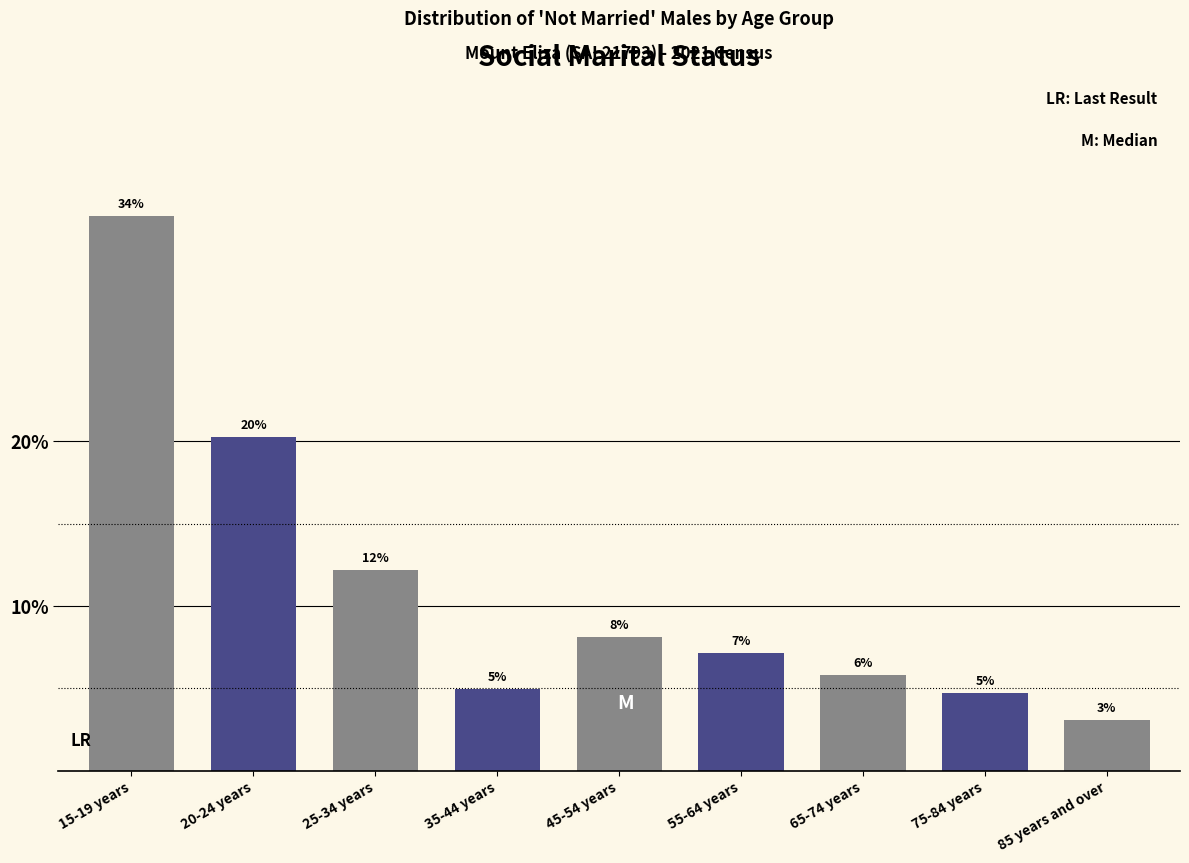

How many bars are there in total?

9